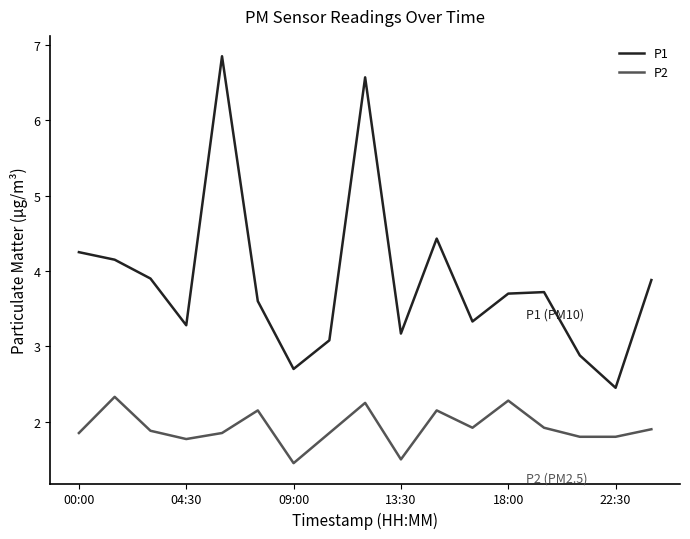

What is the minimum value for P1?

2.5